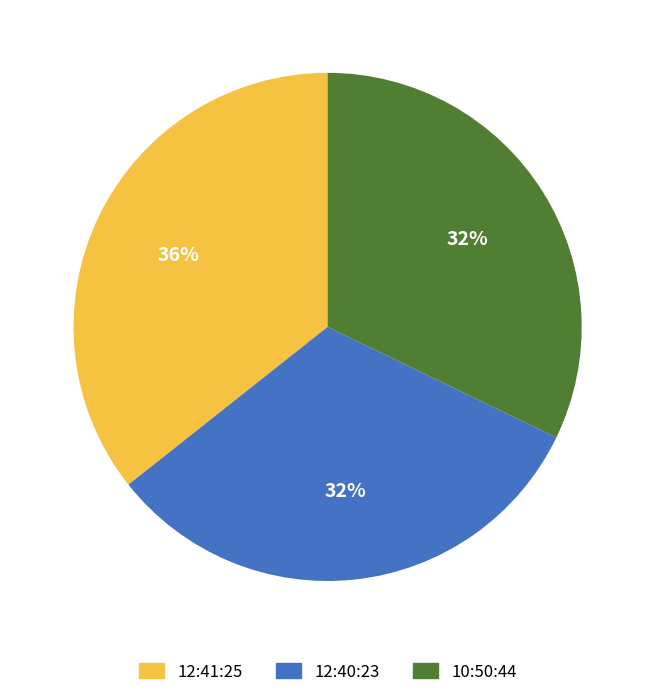

To the nearest percent, what is the average slice percentage?

33%